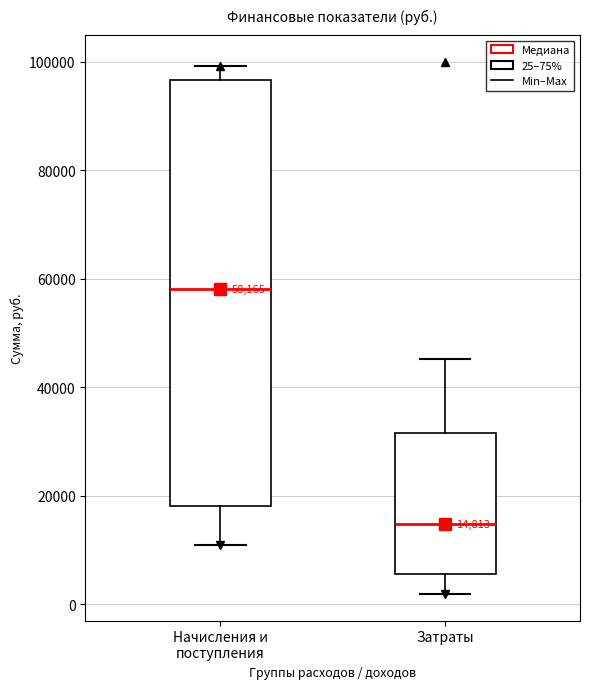

Which box is the tallest, from its lower edge to its upper edge?

Начисления и поступления